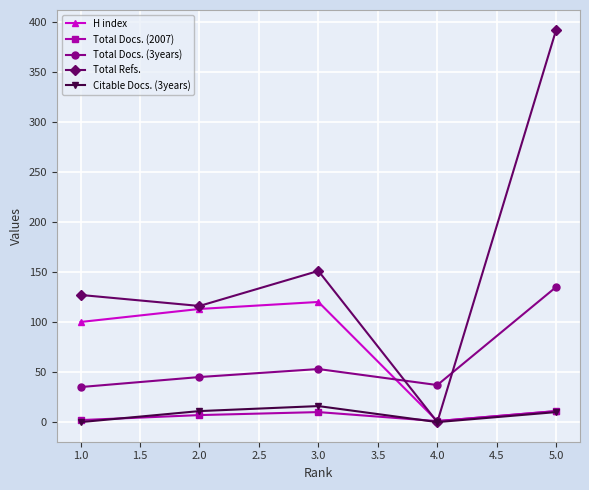

Which series has the largest range (max minus min)?

Total Refs.